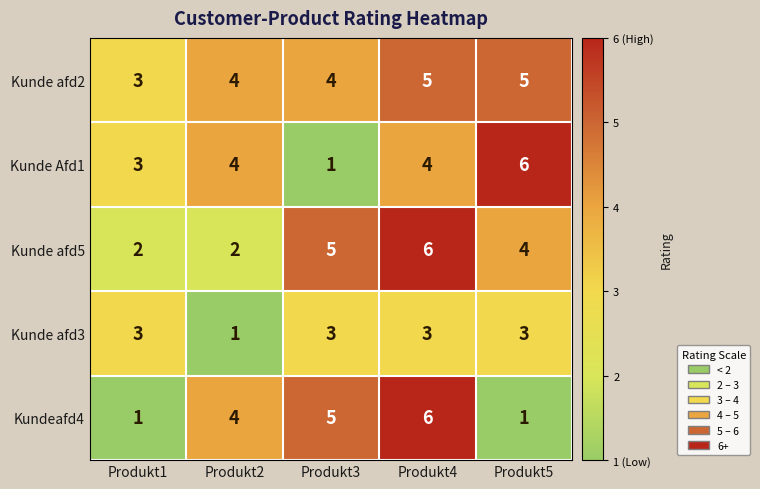

Between Produkt3 and Produkt5, which series saw the biggest shift?

Kunde Afd1